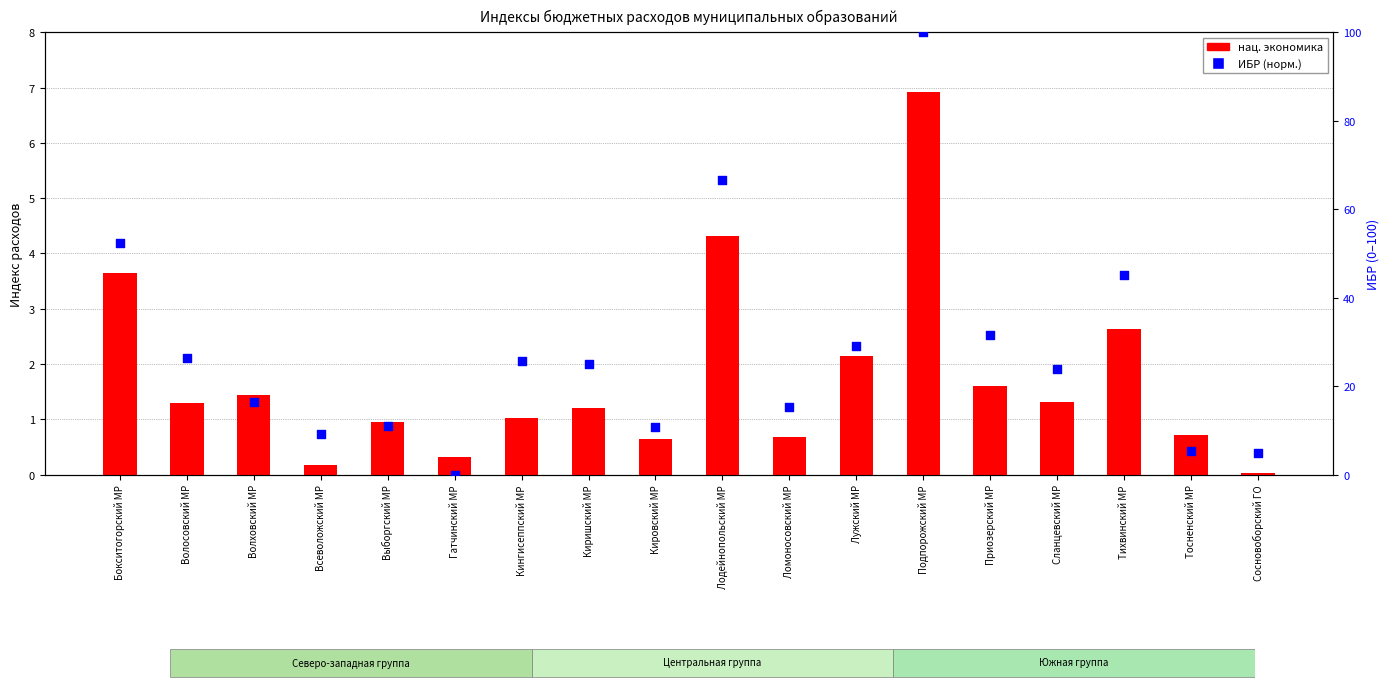

At which category is the sum across all series the highest?

Подпорожский МР